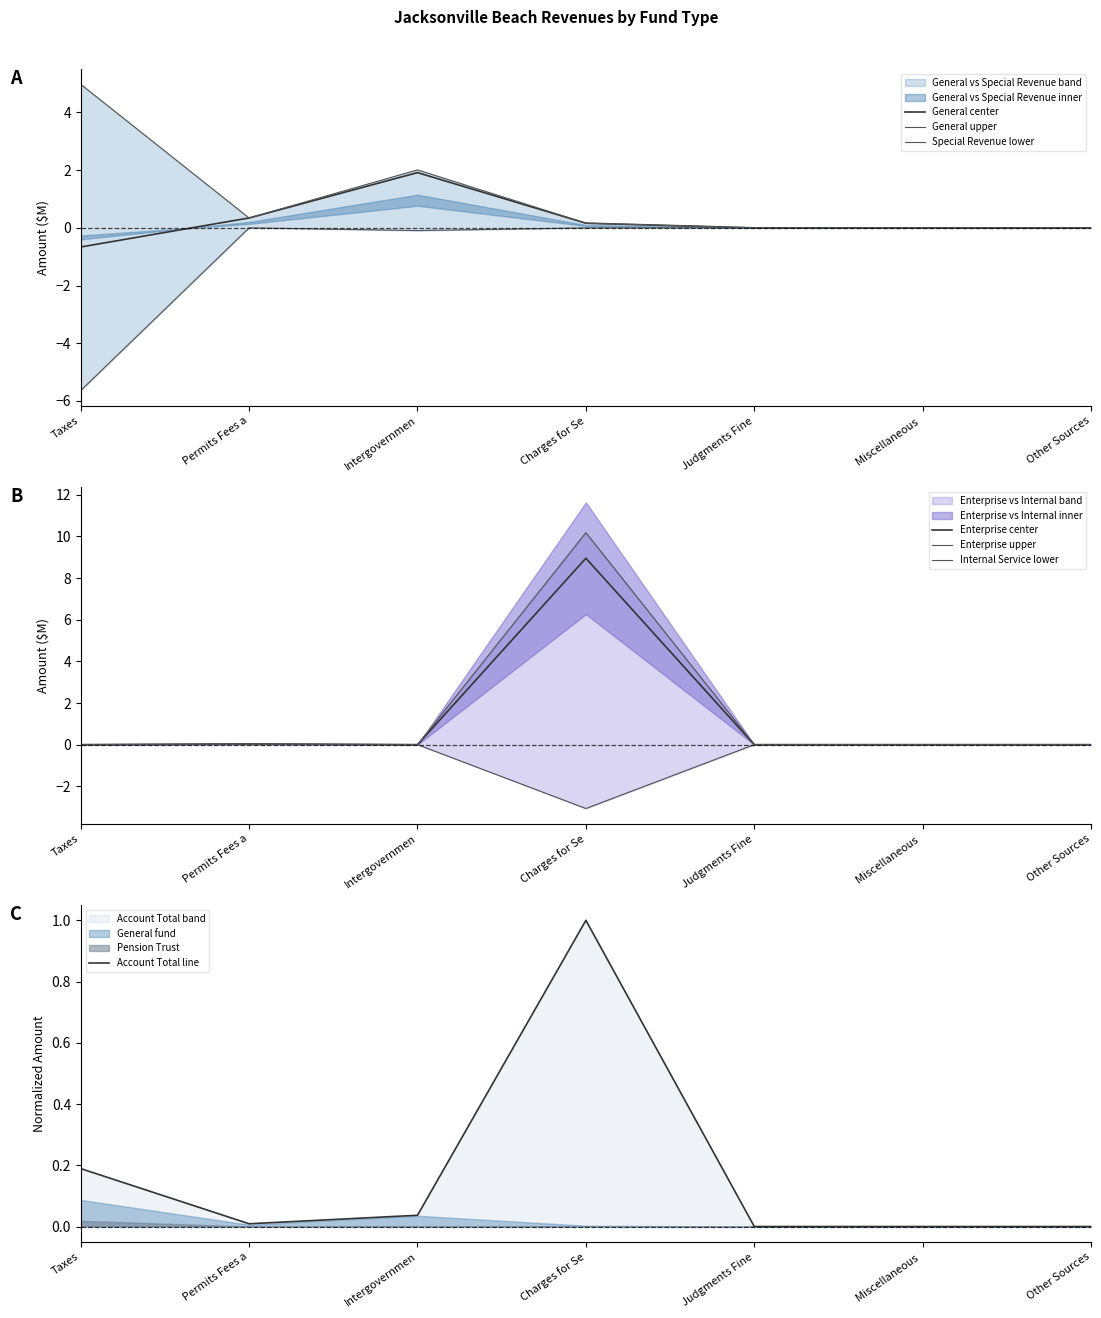

Does the chart have visible grid lines?

No